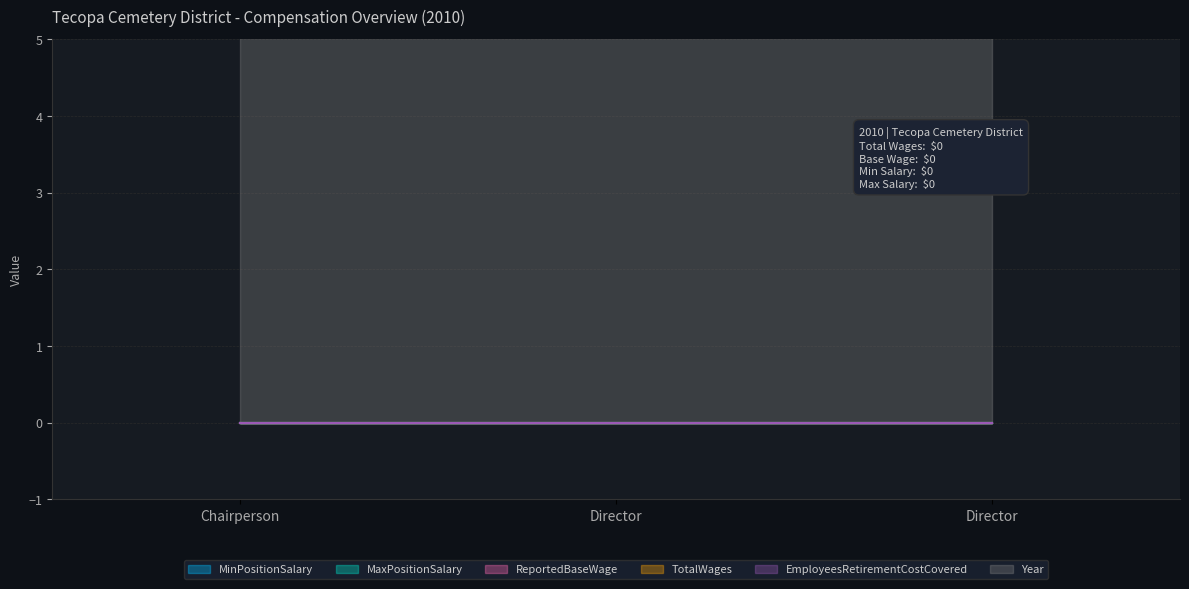

Reading left to right, transcribe all the data shown in this chart.

MinPositionSalary: Chairperson=0	Director=0	Director=0
MaxPositionSalary: Chairperson=0	Director=0	Director=0
ReportedBaseWage: Chairperson=0	Director=0	Director=0
TotalWages: Chairperson=0	Director=0	Director=0
EmployeesRetirementCostCovered: Chairperson=0	Director=0	Director=0
Year: Chairperson=2010	Director=2010	Director=2010